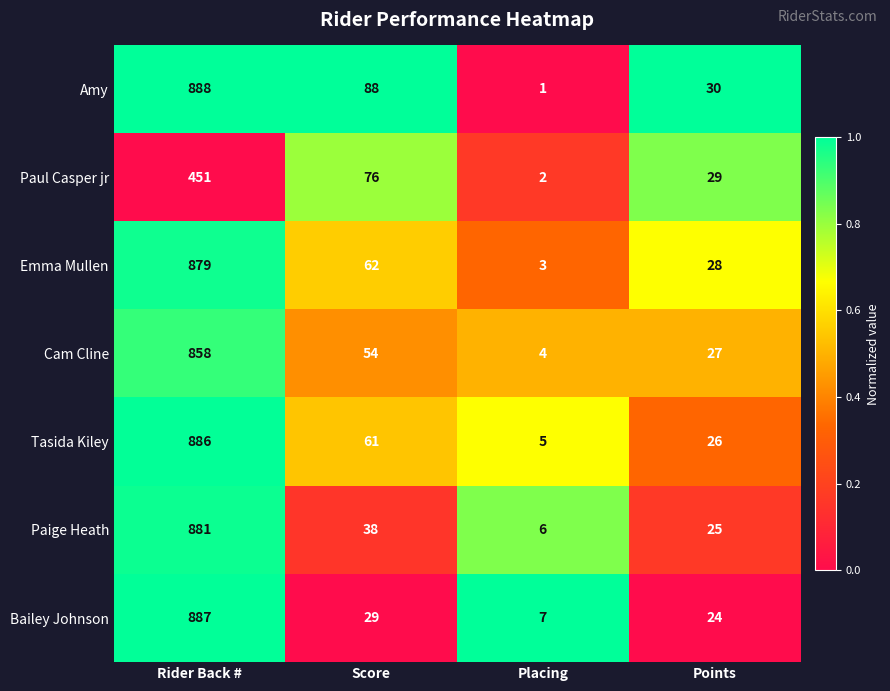

How many distinct data groups are displayed?

7